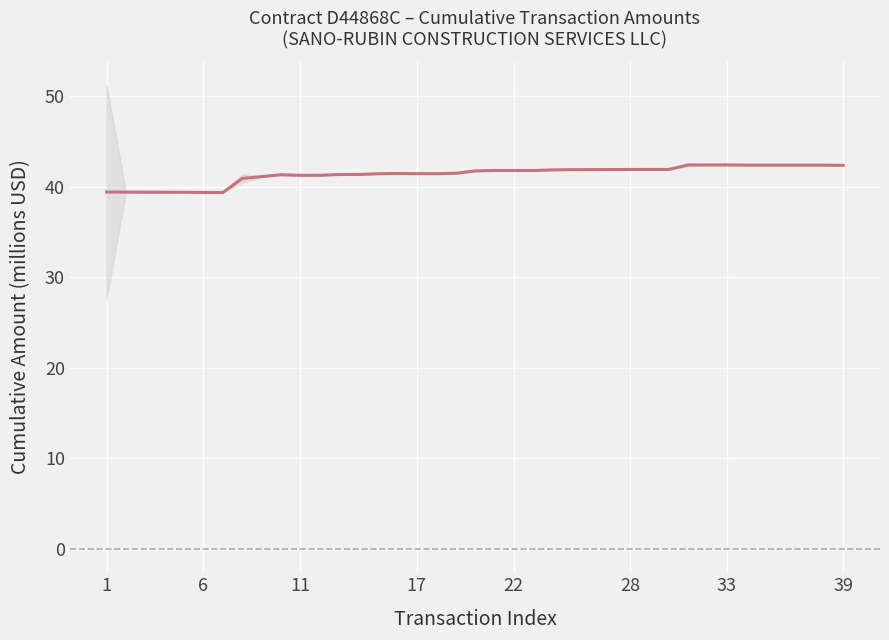

Is it true that the value at 26 is 22.9?

False